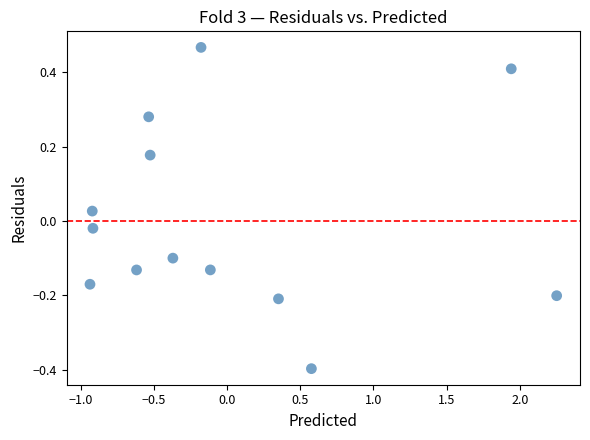

What is the range of Y values (max minus min)?

0.9